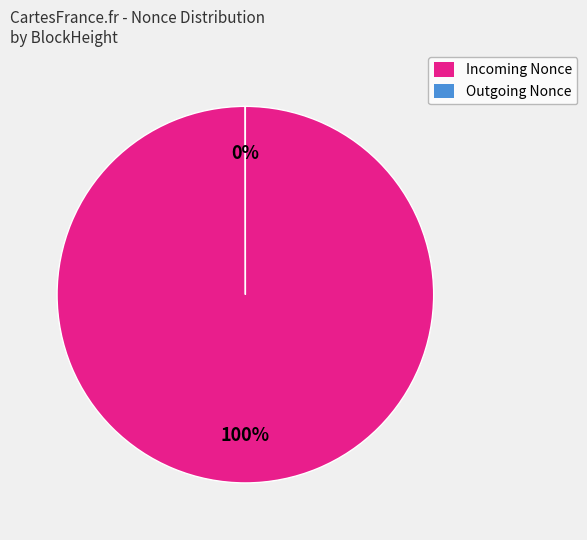

To the nearest percent, what is the difference between the largest and smallest slice percentages?

100%